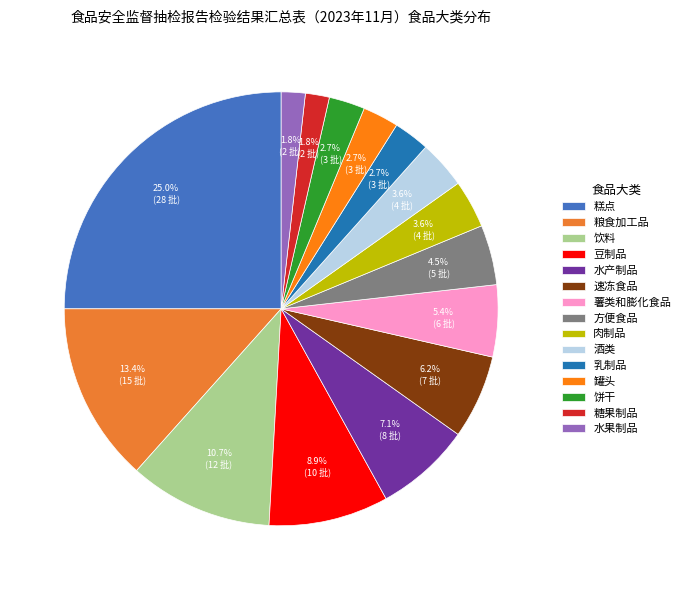

To the nearest percent, what is the combined percentage of 肉制品 and 饼干?

6%